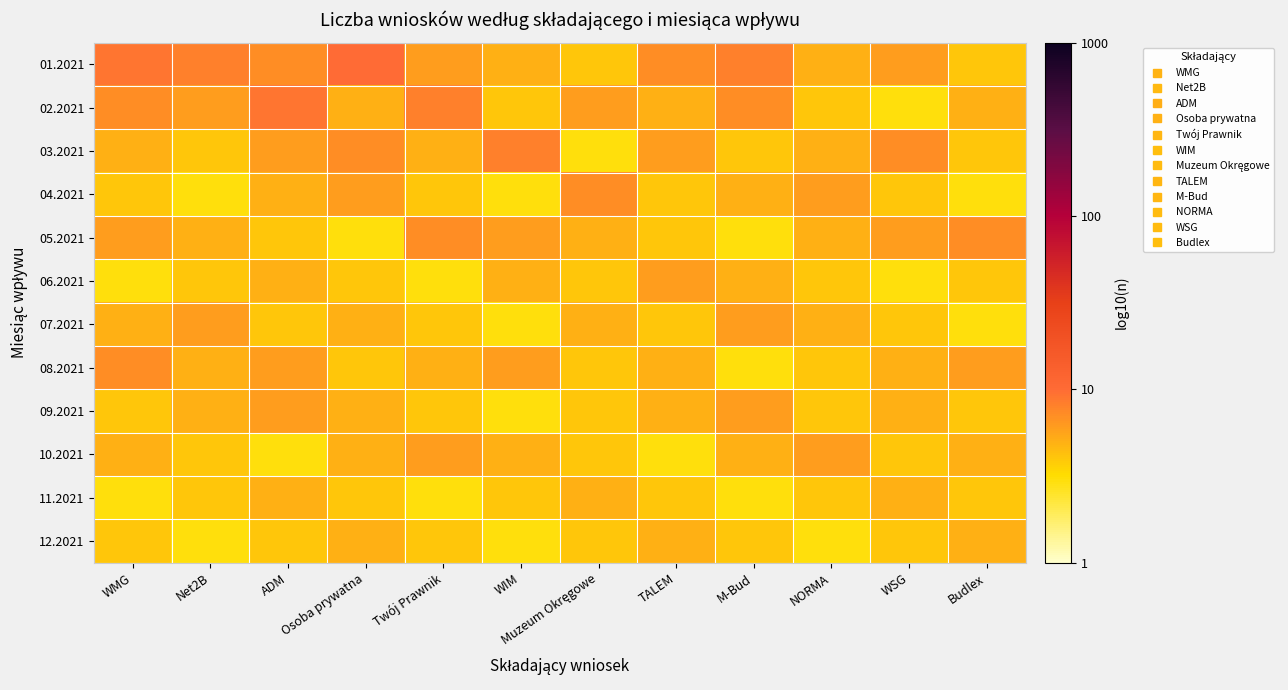

Reading right to left, extract all data points from this chart.

01.2021: Budlex=0.6	WSG=0.8	NORMA=0.7	M-Bud=0.9	TALEM=0.8	Muzeum Okręgowe=0.6	WIM=0.7	Twój Prawnik=0.8	Osoba prywatna=1.0	ADM=0.8	Net2B=0.9	WMG=1.0
02.2021: Budlex=0.7	WSG=0.5	NORMA=0.6	M-Bud=0.8	TALEM=0.7	Muzeum Okręgowe=0.8	WIM=0.6	Twój Prawnik=0.9	Osoba prywatna=0.7	ADM=1.0	Net2B=0.8	WMG=0.8
03.2021: Budlex=0.6	WSG=0.8	NORMA=0.7	M-Bud=0.6	TALEM=0.8	Muzeum Okręgowe=0.5	WIM=0.9	Twój Prawnik=0.7	Osoba prywatna=0.8	ADM=0.8	Net2B=0.6	WMG=0.7
04.2021: Budlex=0.5	WSG=0.6	NORMA=0.8	M-Bud=0.7	TALEM=0.6	Muzeum Okręgowe=0.8	WIM=0.5	Twój Prawnik=0.6	Osoba prywatna=0.8	ADM=0.7	Net2B=0.5	WMG=0.6
05.2021: Budlex=0.8	WSG=0.8	NORMA=0.7	M-Bud=0.5	TALEM=0.6	Muzeum Okręgowe=0.7	WIM=0.8	Twój Prawnik=0.8	Osoba prywatna=0.5	ADM=0.6	Net2B=0.7	WMG=0.8
06.2021: Budlex=0.6	WSG=0.5	NORMA=0.6	M-Bud=0.7	TALEM=0.8	Muzeum Okręgowe=0.6	WIM=0.7	Twój Prawnik=0.5	Osoba prywatna=0.6	ADM=0.7	Net2B=0.6	WMG=0.5
07.2021: Budlex=0.5	WSG=0.6	NORMA=0.7	M-Bud=0.8	TALEM=0.6	Muzeum Okręgowe=0.7	WIM=0.5	Twój Prawnik=0.6	Osoba prywatna=0.7	ADM=0.6	Net2B=0.8	WMG=0.7
08.2021: Budlex=0.8	WSG=0.7	NORMA=0.6	M-Bud=0.5	TALEM=0.7	Muzeum Okręgowe=0.6	WIM=0.8	Twój Prawnik=0.7	Osoba prywatna=0.6	ADM=0.8	Net2B=0.7	WMG=0.8
09.2021: Budlex=0.6	WSG=0.7	NORMA=0.6	M-Bud=0.8	TALEM=0.7	Muzeum Okręgowe=0.6	WIM=0.5	Twój Prawnik=0.6	Osoba prywatna=0.7	ADM=0.8	Net2B=0.7	WMG=0.6
10.2021: Budlex=0.7	WSG=0.6	NORMA=0.8	M-Bud=0.7	TALEM=0.5	Muzeum Okręgowe=0.6	WIM=0.7	Twój Prawnik=0.8	Osoba prywatna=0.7	ADM=0.5	Net2B=0.6	WMG=0.7
11.2021: Budlex=0.6	WSG=0.7	NORMA=0.6	M-Bud=0.5	TALEM=0.6	Muzeum Okręgowe=0.7	WIM=0.6	Twój Prawnik=0.5	Osoba prywatna=0.6	ADM=0.7	Net2B=0.6	WMG=0.5
12.2021: Budlex=0.7	WSG=0.6	NORMA=0.5	M-Bud=0.6	TALEM=0.7	Muzeum Okręgowe=0.6	WIM=0.5	Twój Prawnik=0.6	Osoba prywatna=0.7	ADM=0.6	Net2B=0.5	WMG=0.6